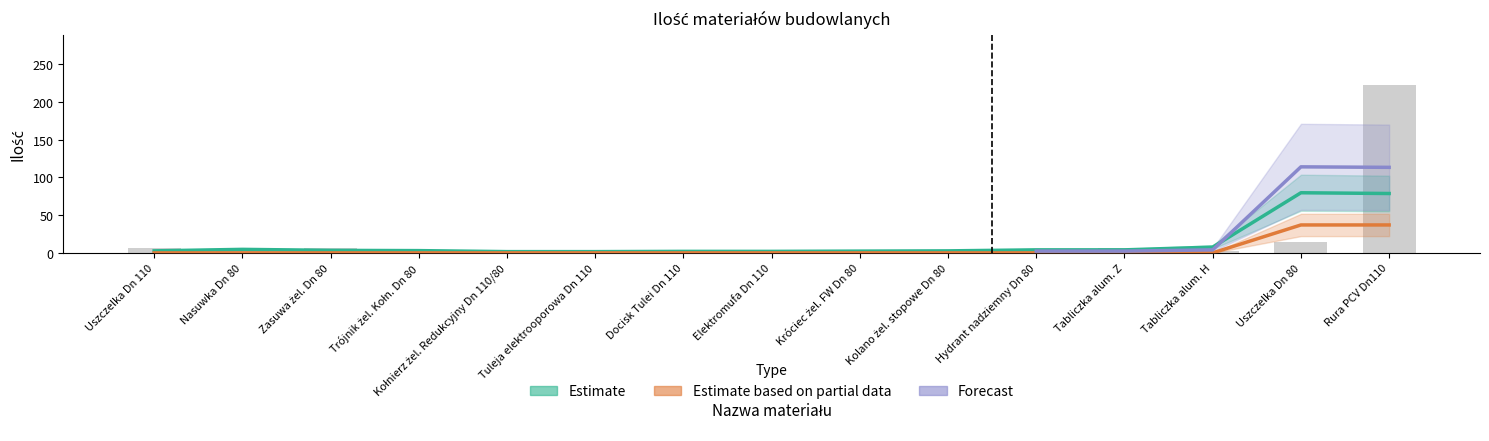

What is the spread (max minus min) of values at Tabliczka alum. H?

3